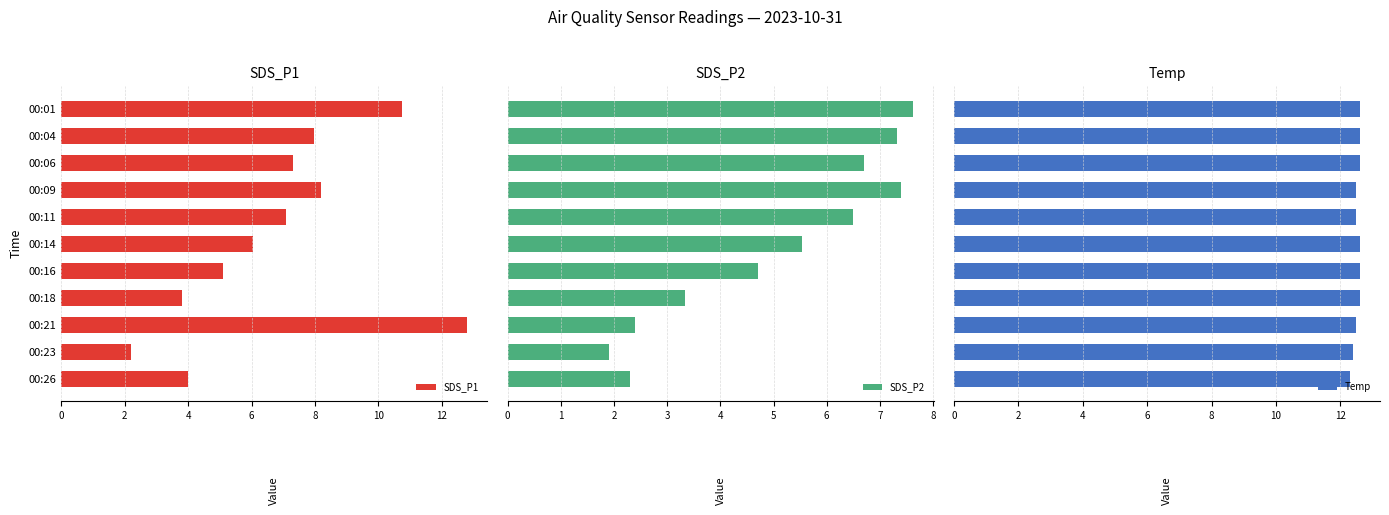

What is the sum of the Temp values at 2 and 8?

25.1